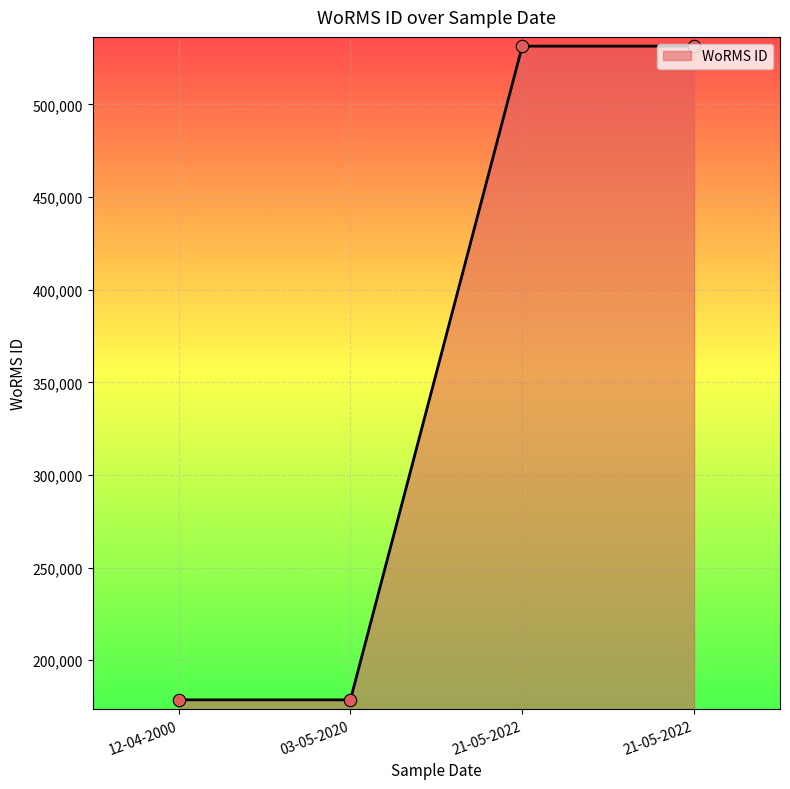

Between 12-04-2000 and 03-05-2020, which is larger?

12-04-2000